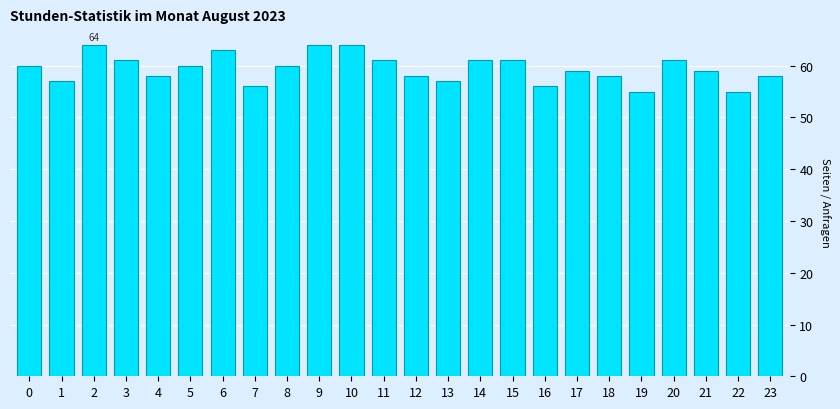

Reading right to left, what are all the values shown in this chart?

58	55	59	61	55	58	59	56	61	61	57	58	61	64	64	60	56	63	60	58	61	64	57	60